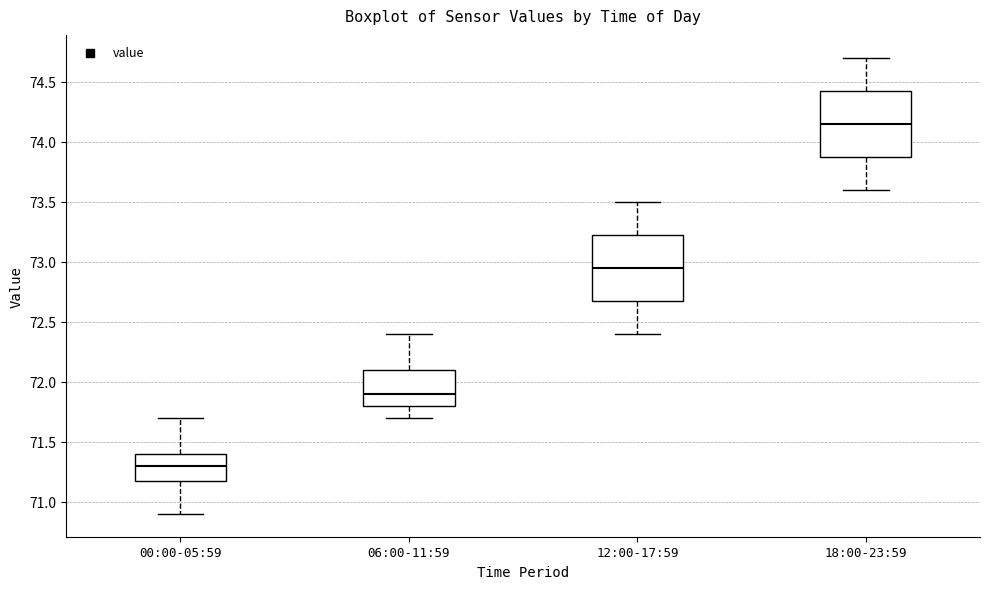

Where does the upper whisker of the box for 00:00-05:59 end on the y-axis? The values are not printed on the chart, so give them approximately, as read against the axis.

71.70